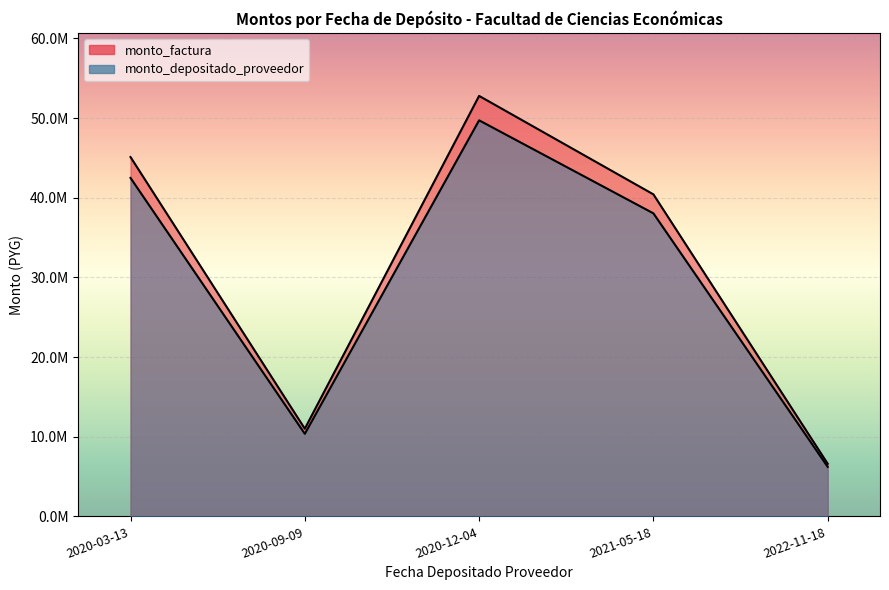

True or false: monto_depositado_proveedor and monto_factura intersect in this chart.

False